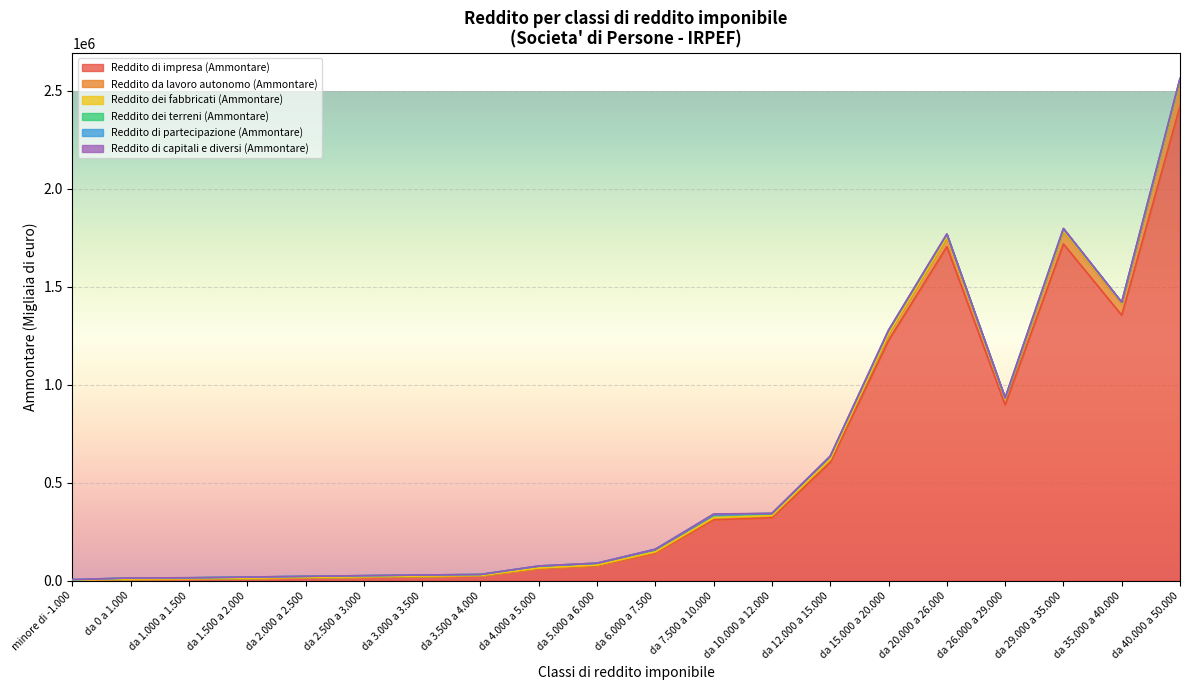

Is the value of Reddito dei terreni (Ammontare) at da 1.000 a 1.500 greater than the value of Reddito di partecipazione (Ammontare) at da 15.000 a 20.000?

Yes